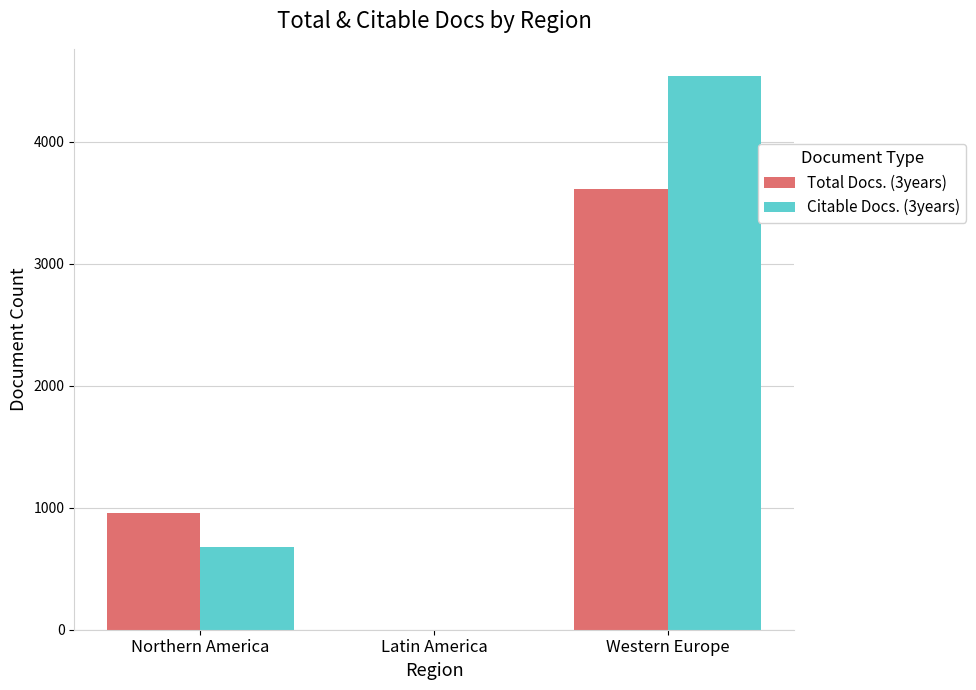

Between Northern America and Western Europe, which series saw the biggest shift?

Citable Docs. (3years)